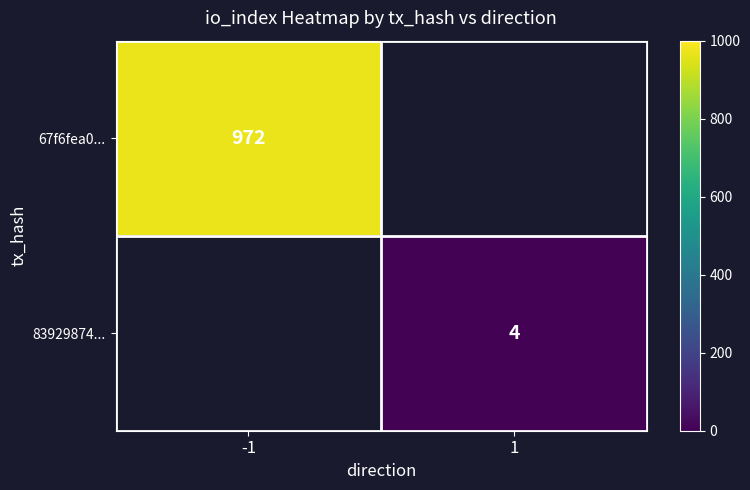

True or false: 83929874... has a value of 4 at 1.

True